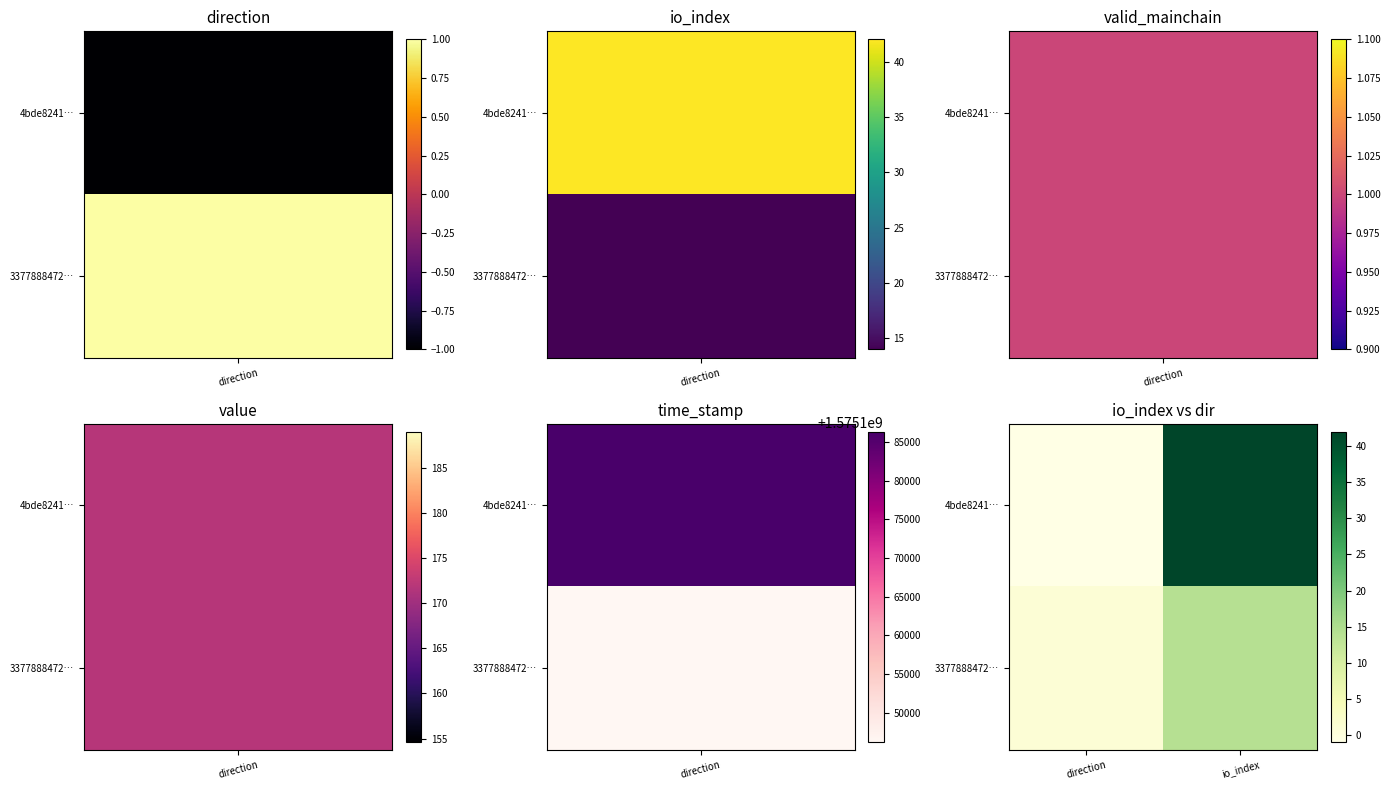

What is the minimum value shown in the chart?

-1